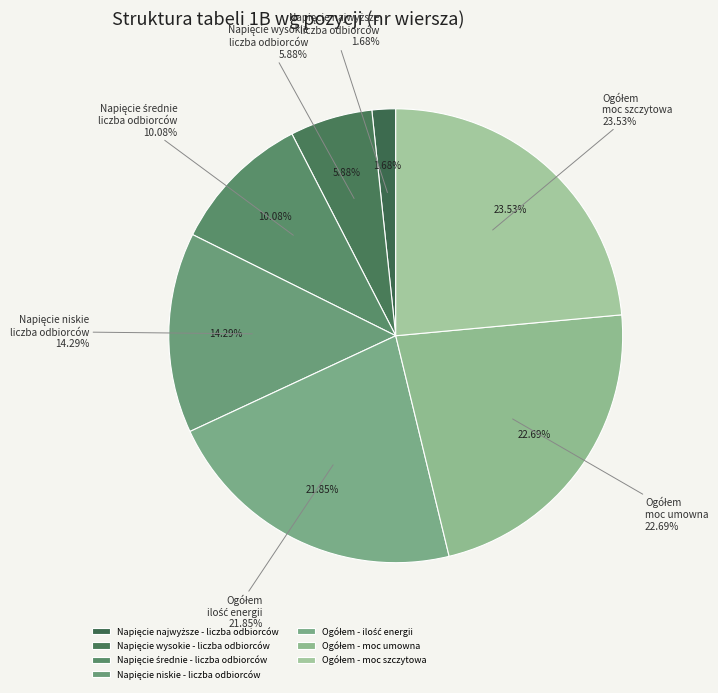

True or false: Napięcie najwyższe - liczba odbiorców accounts for 2% of the total.

True